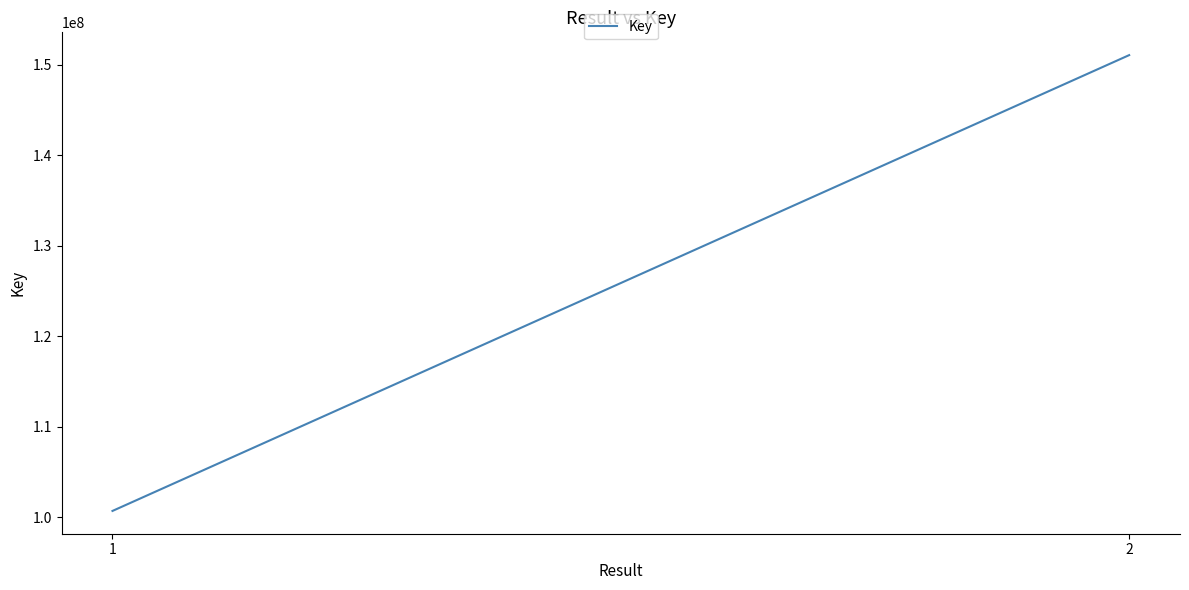

How many values are between 100711490 and 151090552?

2